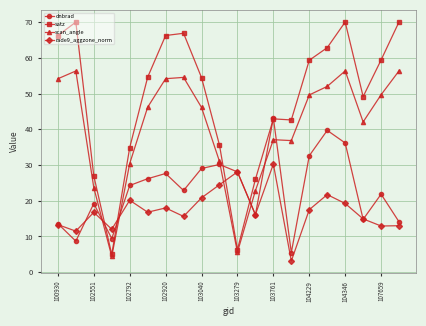

Which series has the widest spread of values?

satz